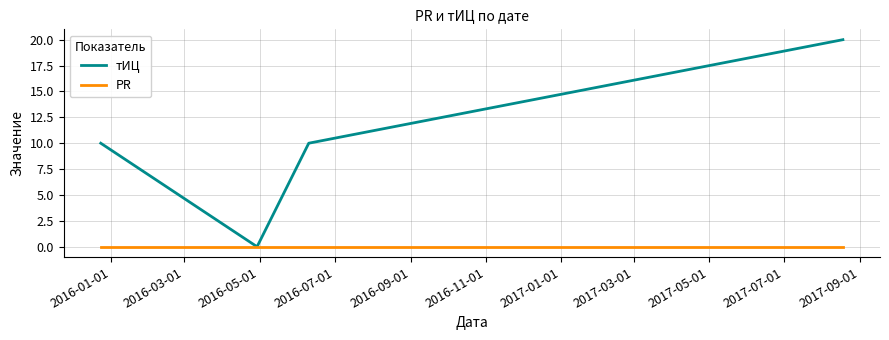

How many series are shown in this chart?

2